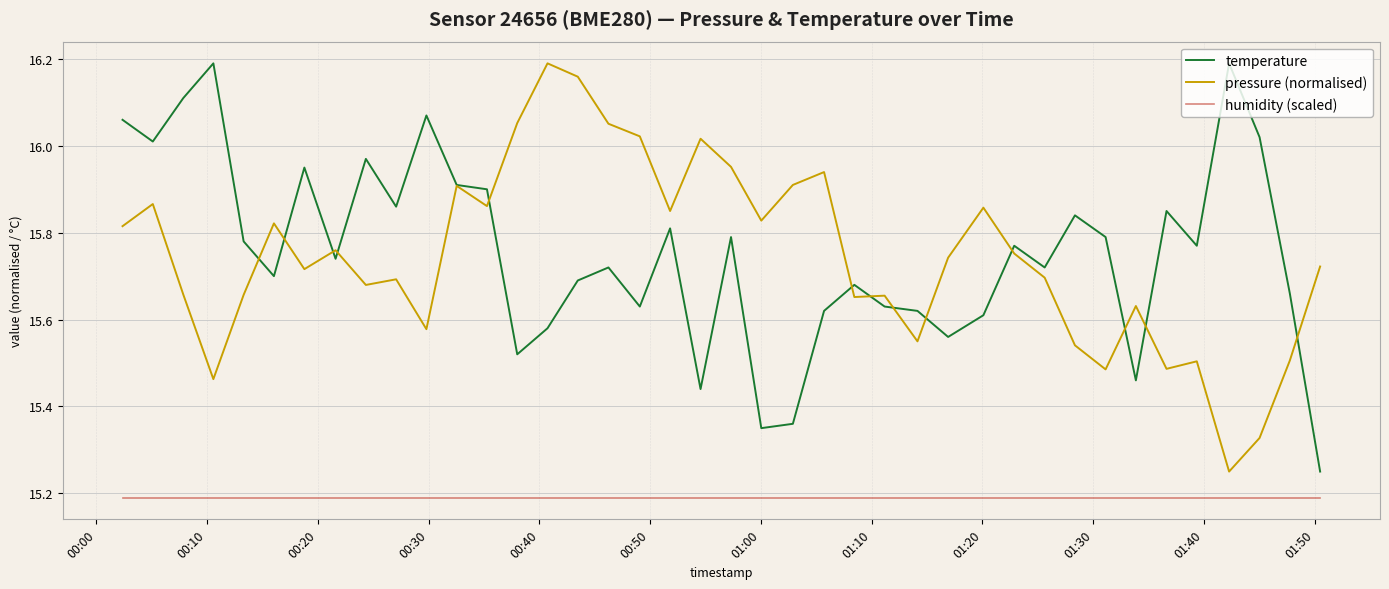

True or false: humidity (scaled) and pressure (normalised) intersect in this chart.

False